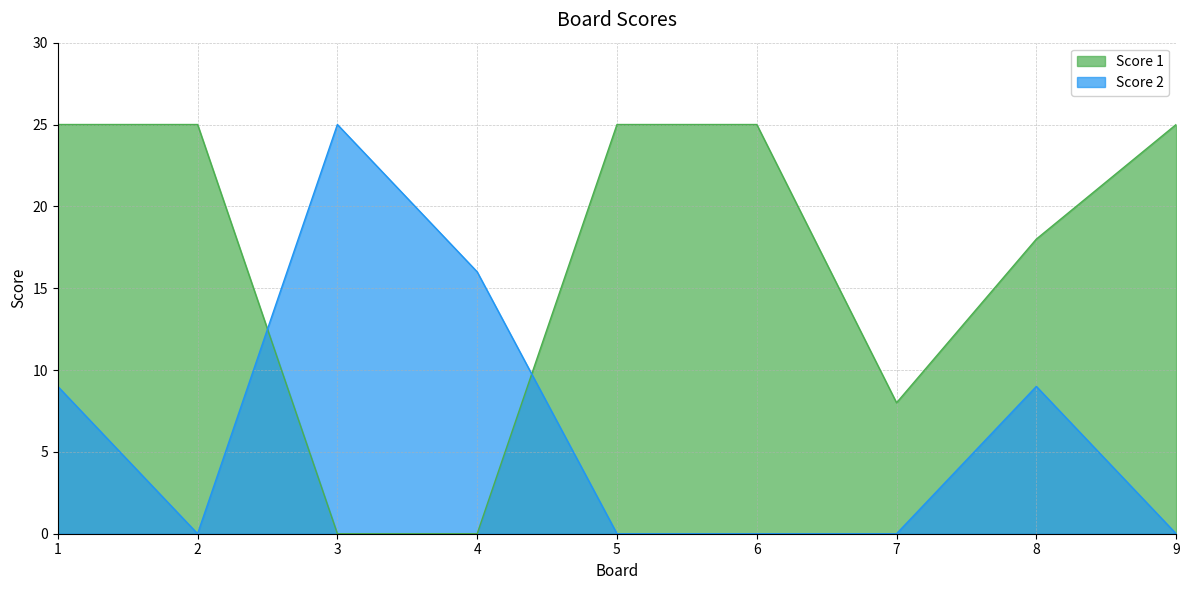

Reading right to left, extract all data points from this chart.

Score 1: 9=25	8=18	7=8	6=25	5=25	4=0	3=0	2=25	1=25
Score 2: 9=0	8=9	7=0	6=0	5=0	4=16	3=25	2=0	1=9